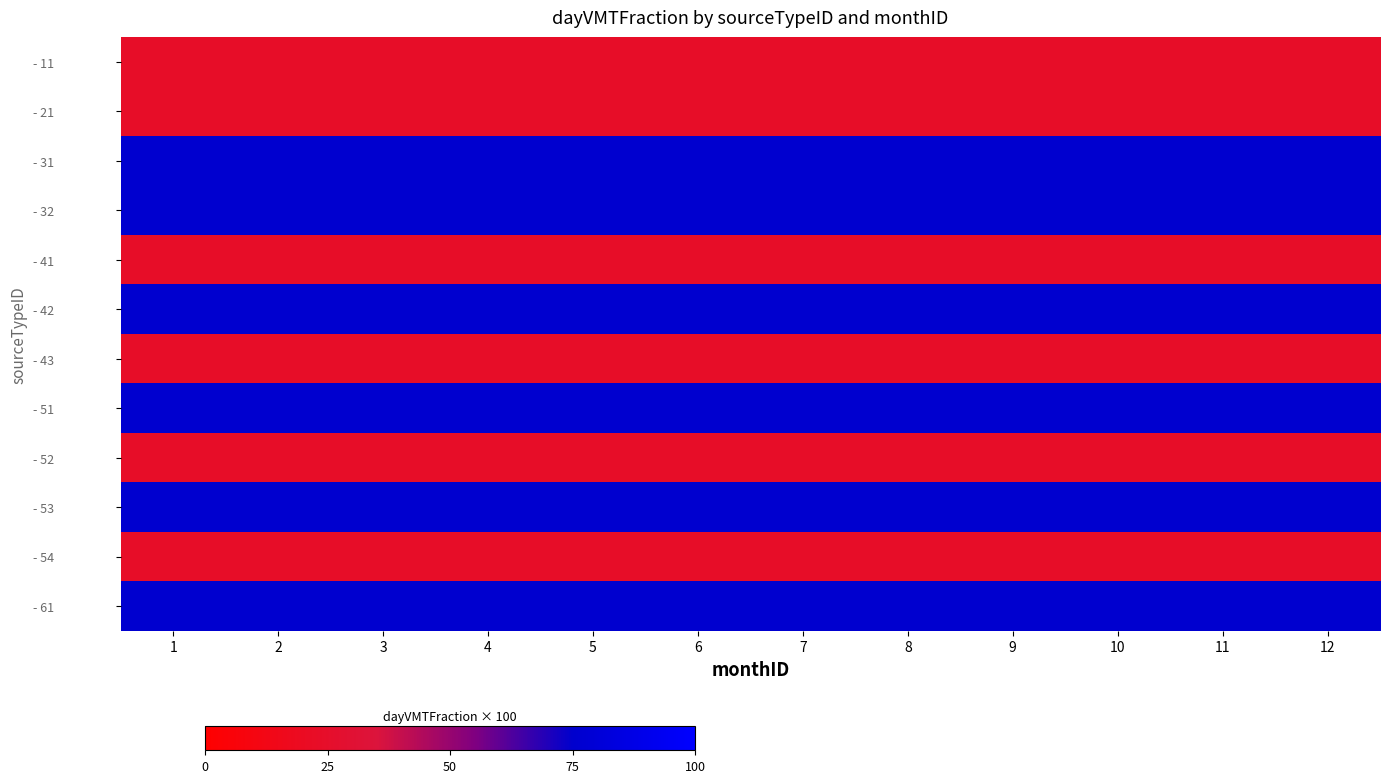

At which category does the chart reach its minimum across all series?

1